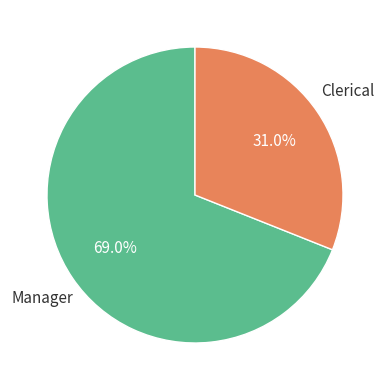

To the nearest percent, what is the average slice percentage?

50%